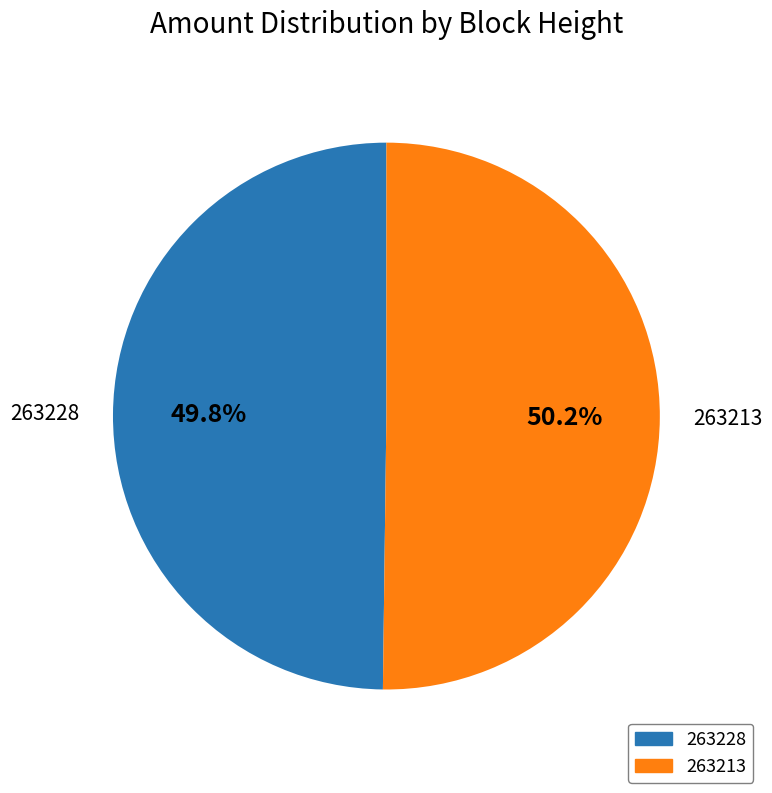

Does any single category account for the majority?

Yes